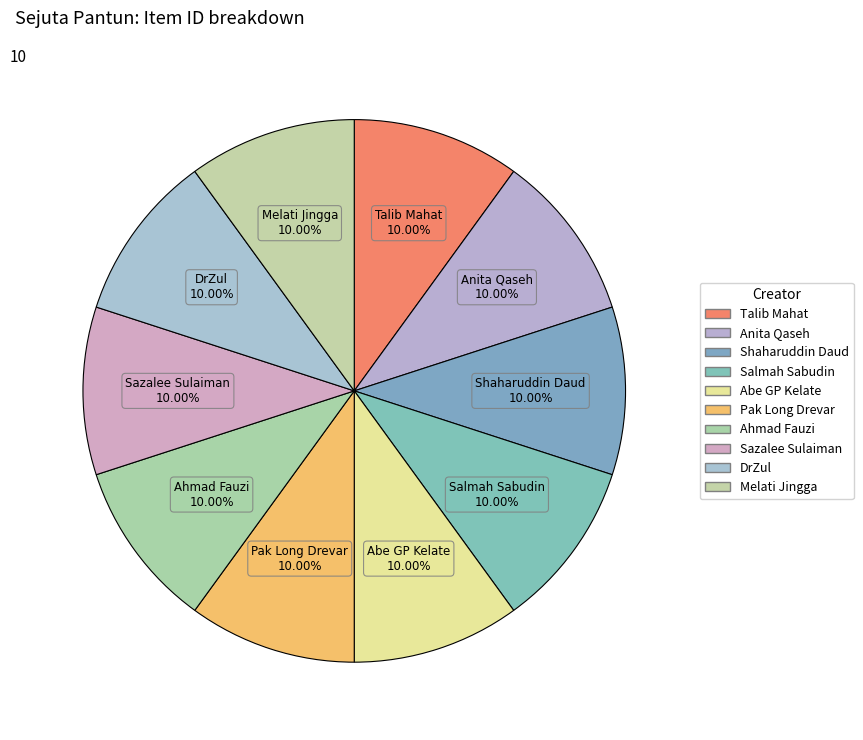

To the nearest percent, what percentage of the pie is Salmah Sabudin?

10%